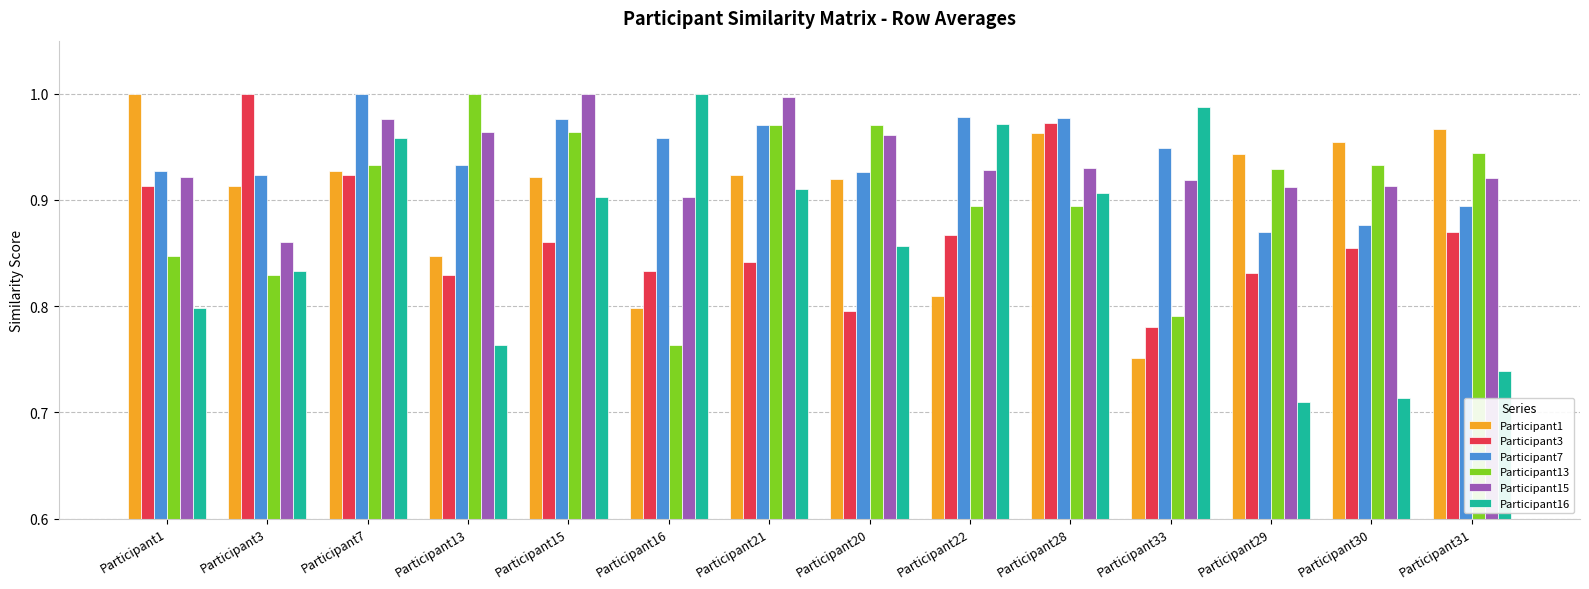

At which label does Participant3 reach its minimum?

Participant33